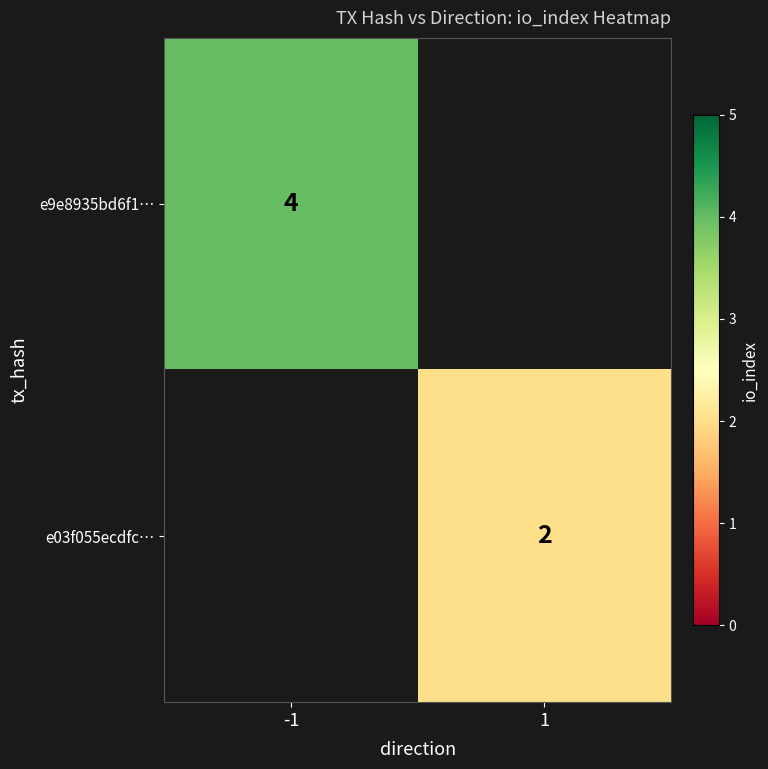

The e9e8935bd6f1… series shows 4 at -1. True or false?

True